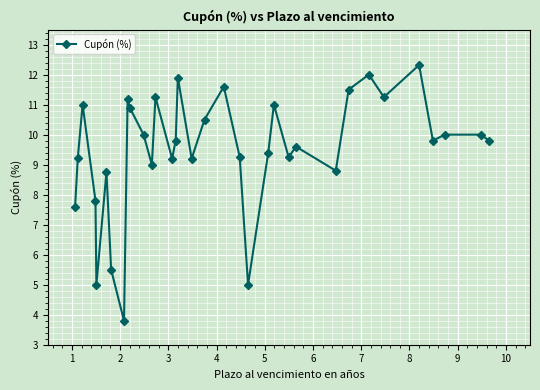

True or false: the data has more than 2 interior local peaks.

True